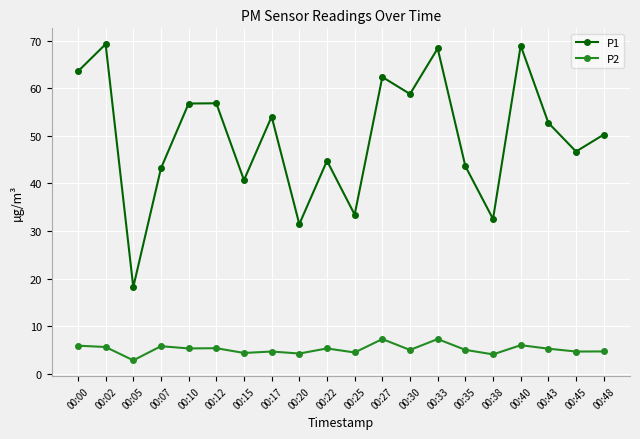

How many series are shown in this chart?

2